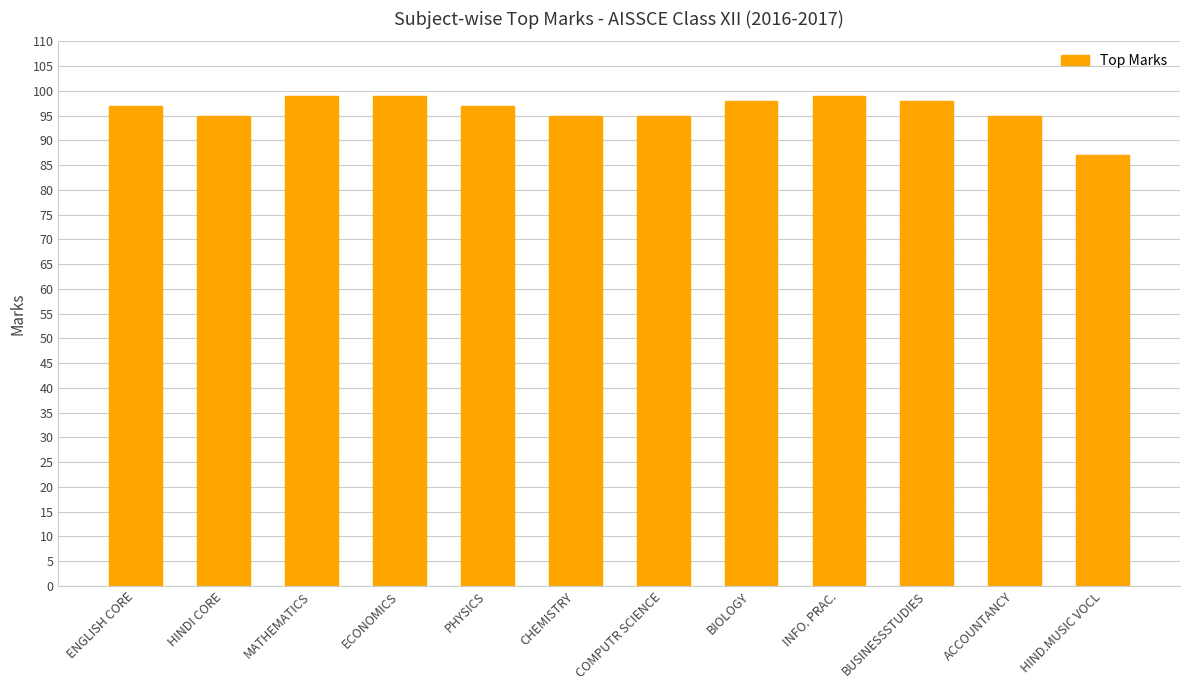

What is the label of the 5th bar from the right?

BIOLOGY